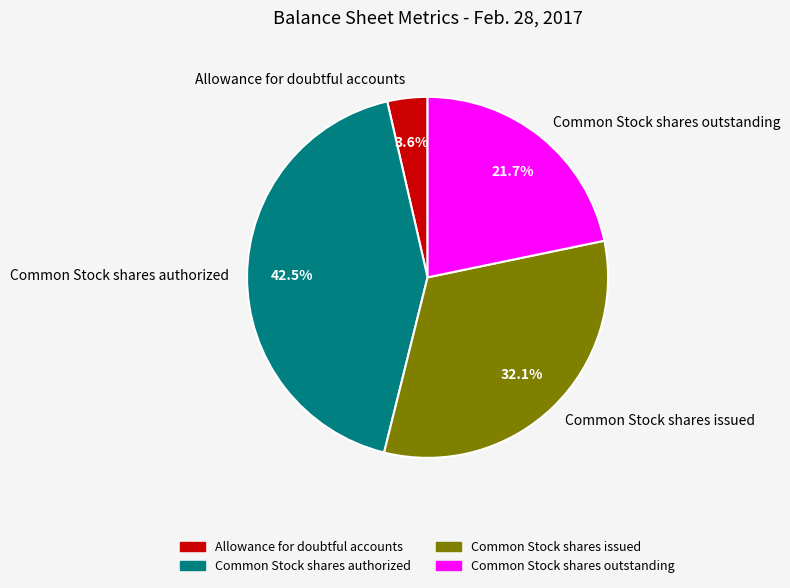

Which category has the biggest portion of the pie?

Common Stock shares authorized